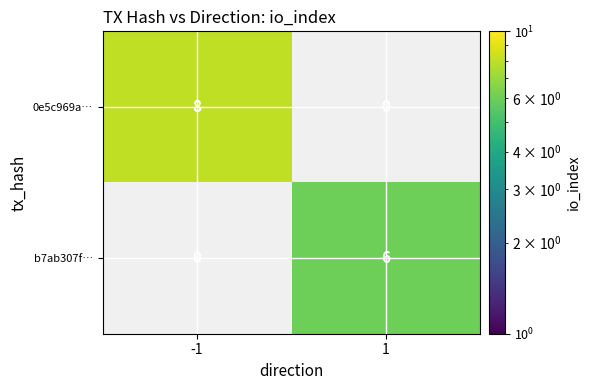

True or false: 0e5c969a… has a value of 8 at -1.

True